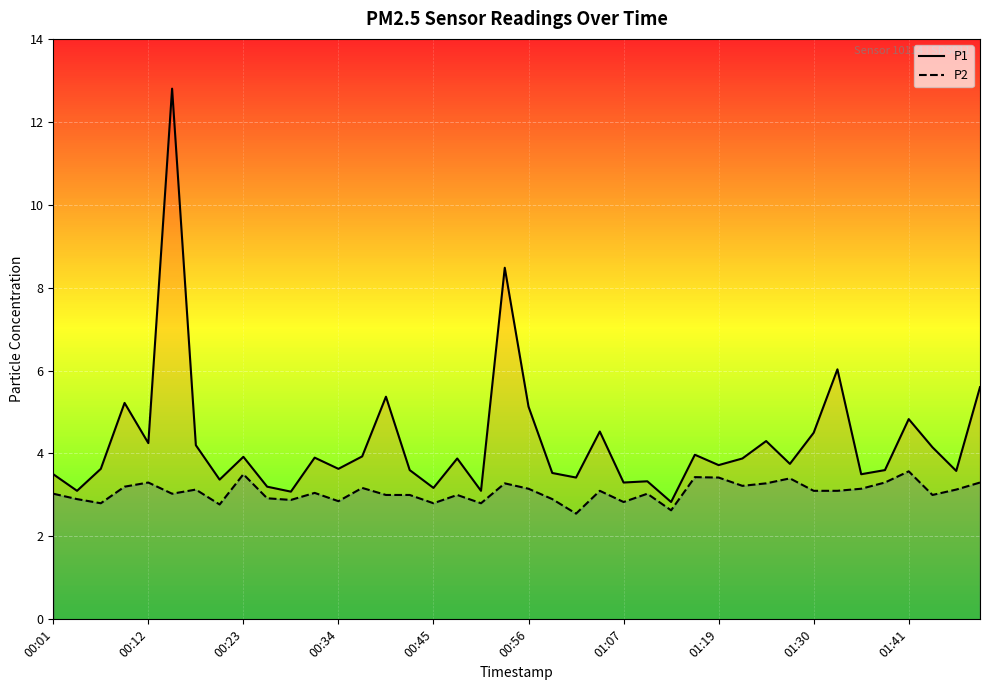

True or false: P2 and P1 intersect in this chart.

False